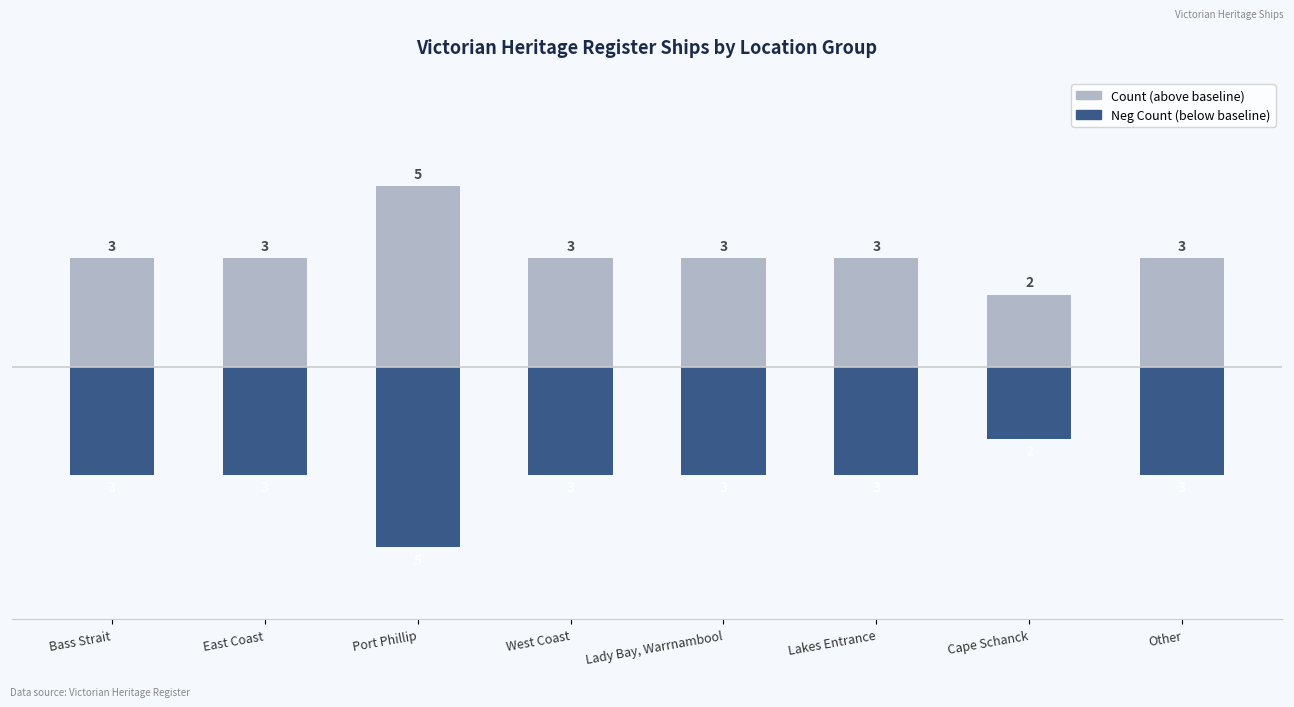

What position from the right is Port Phillip?

6